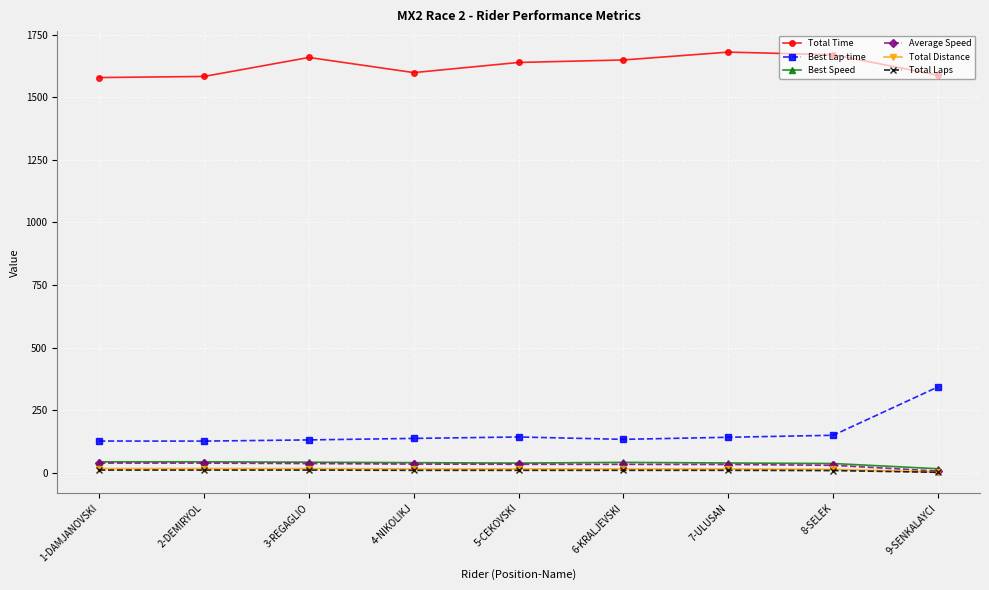

Which series has the largest total across all categories?

Total Time